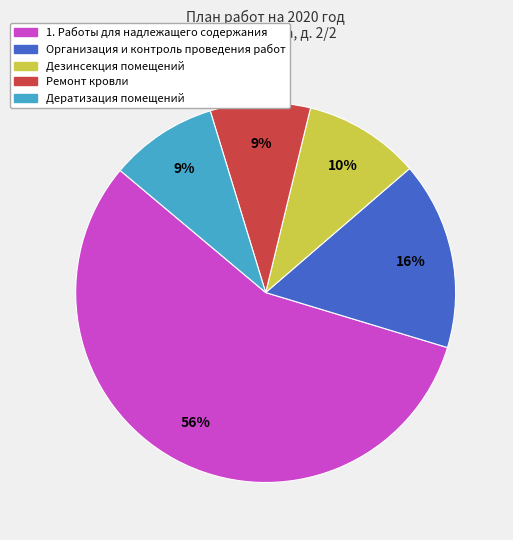

What is the majority slice?

1. Работы для надлежащего содержания